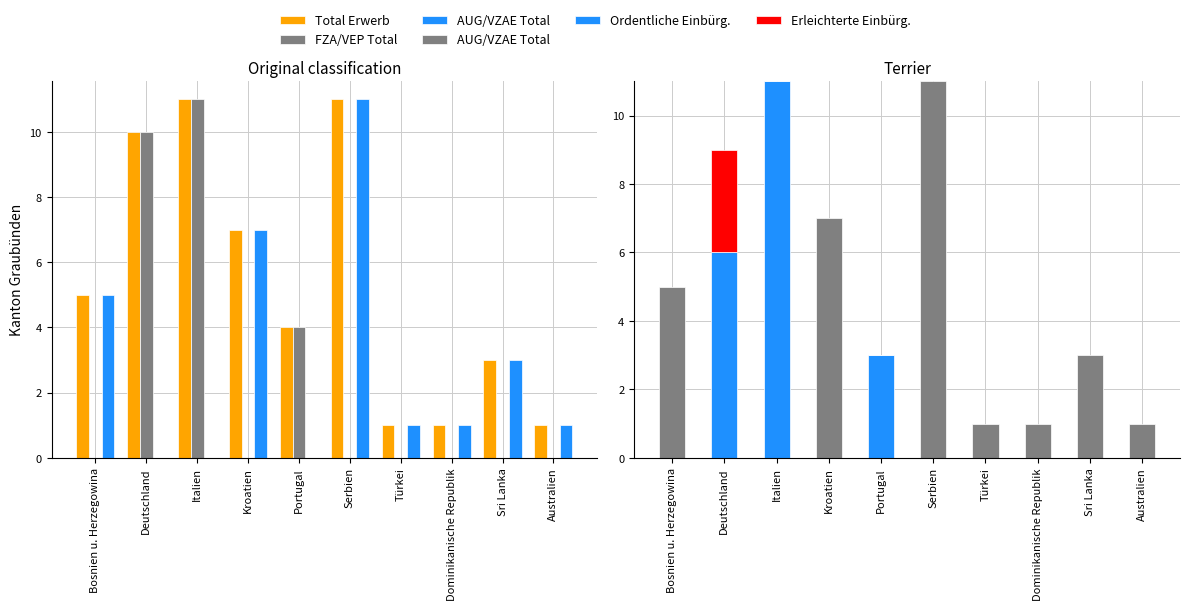

Are the bars grouped side by side (vs. stacked)?

Yes